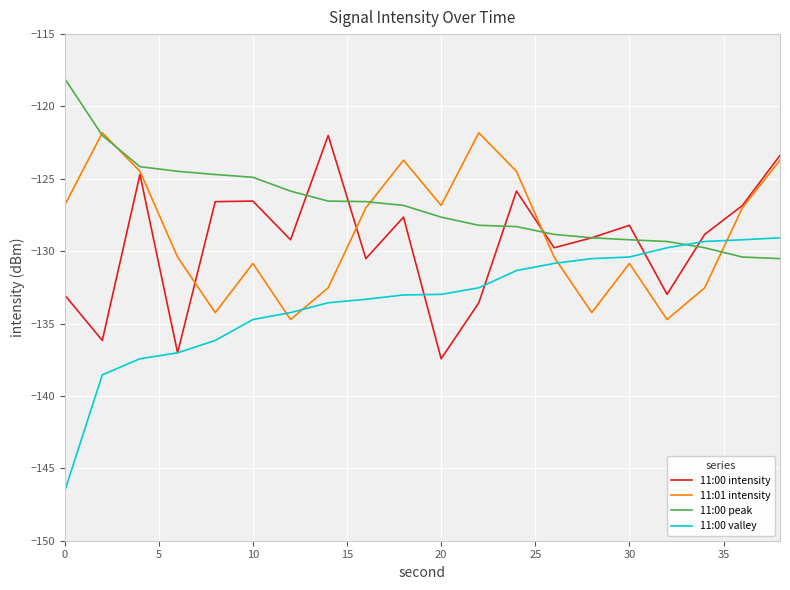

How many values in the 11:00 intensity series are below -128?

12